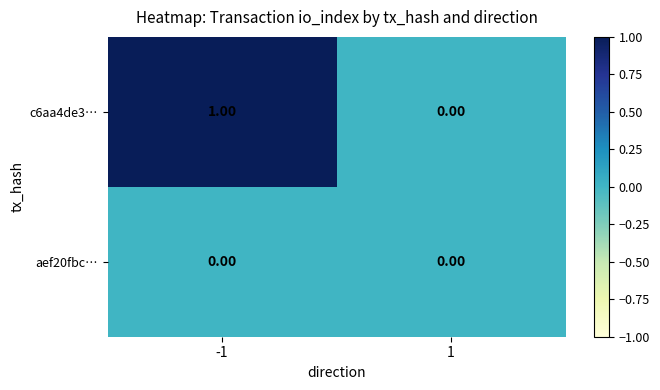

Rank the series by their average value, from highest to lowest.

c6aa4de3…, aef20fbc…